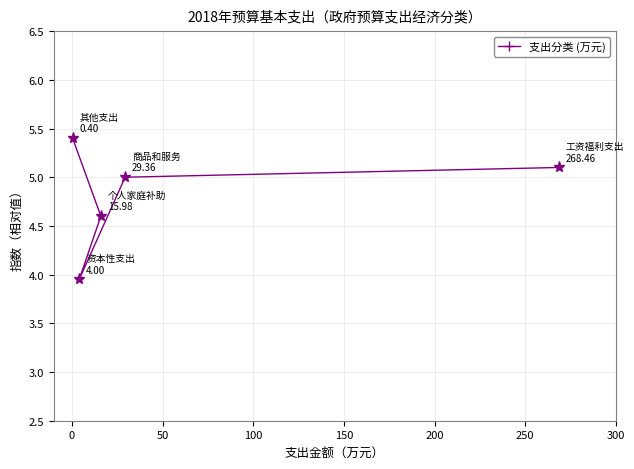

What is the maximum value shown in the chart?

5.4